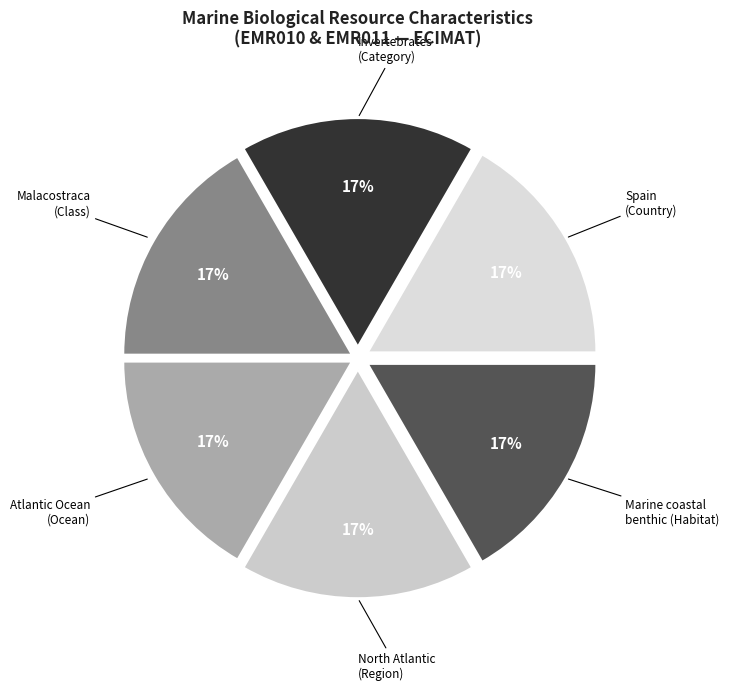

How many segments does this pie chart have?

6